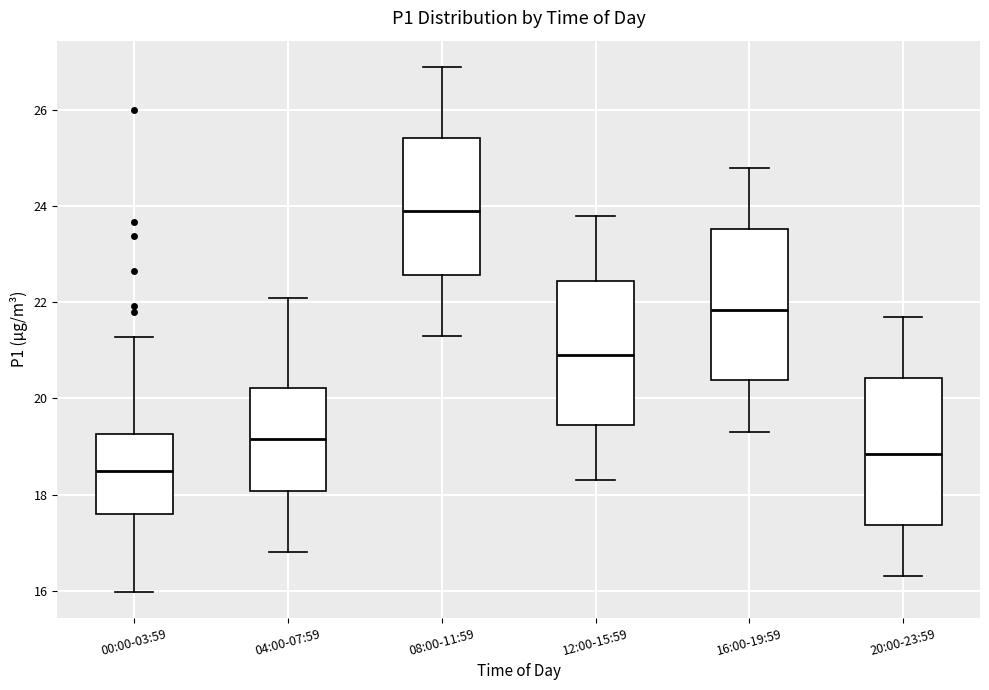

Reading left to right, read every box against the y-axis: the position of its median line, the range the box covers, and the ends of its whiskers. The values are not printed on the chart, so give them approximately, as read against the axis.

00:00-03:59: median 18.4, box 17.6 to 19.2, whiskers 16.0 to 21.2
04:00-07:59: median 19.2, box 18.0 to 20.2, whiskers 16.8 to 22.2
08:00-11:59: median 24.0, box 22.6 to 25.4, whiskers 21.4 to 27.0
12:00-15:59: median 21.0, box 19.4 to 22.4, whiskers 18.4 to 23.8
16:00-19:59: median 21.8, box 20.4 to 23.6, whiskers 19.4 to 24.8
20:00-23:59: median 18.8, box 17.4 to 20.4, whiskers 16.4 to 21.8